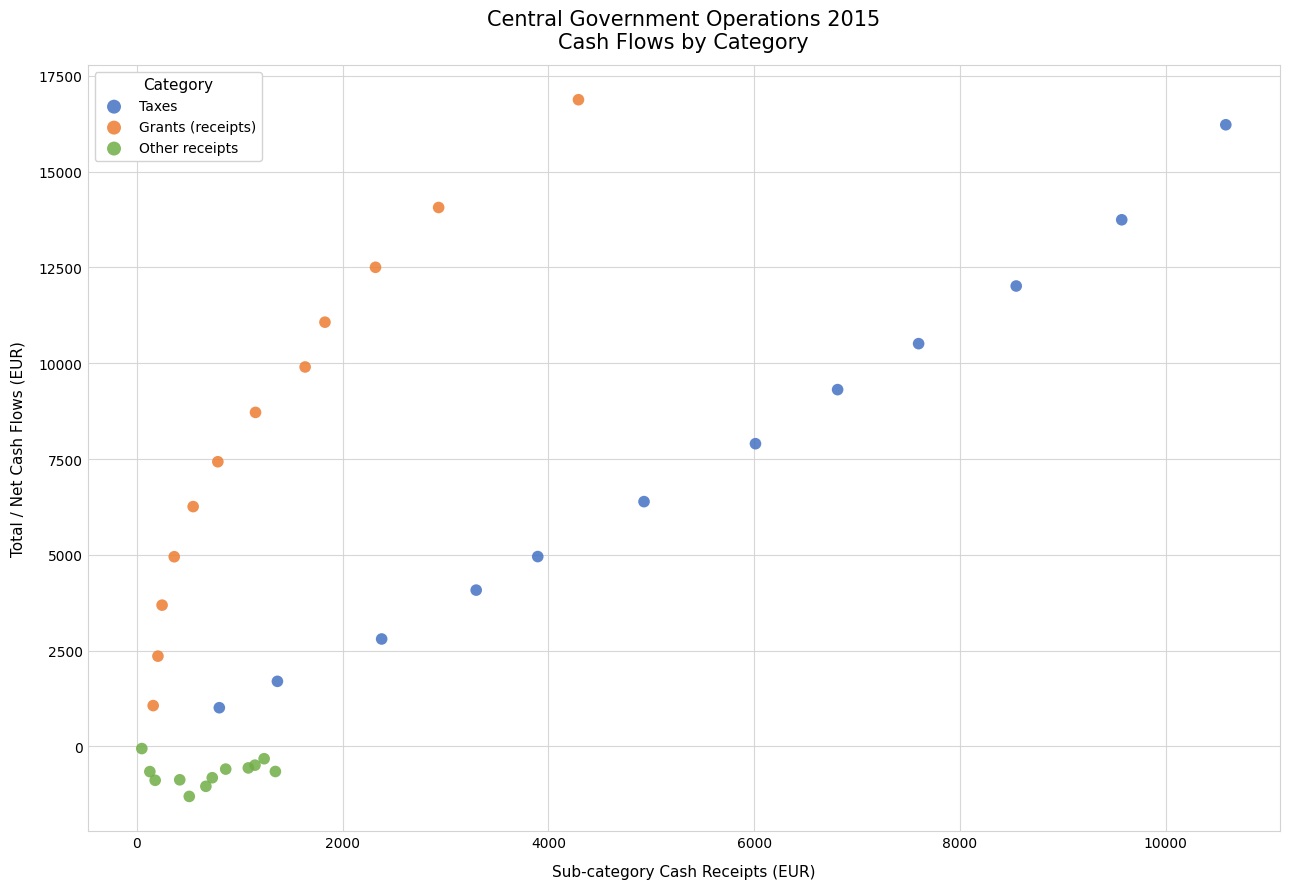

What are all the series names shown in the legend?

Taxes, Grants (receipts), Other receipts